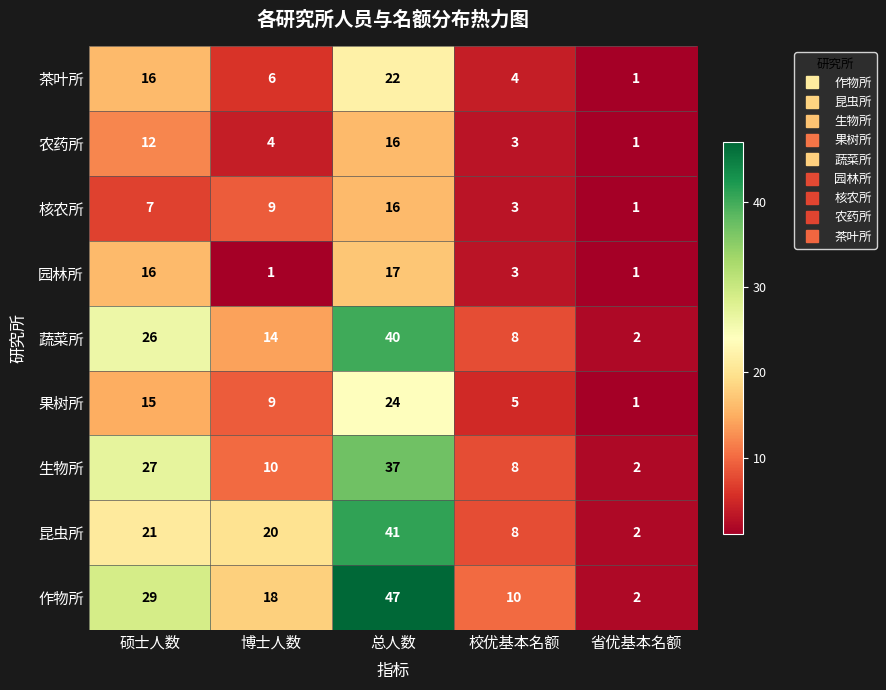

What is the sum of the 核农所 values at 博士人数 and 总人数?

25